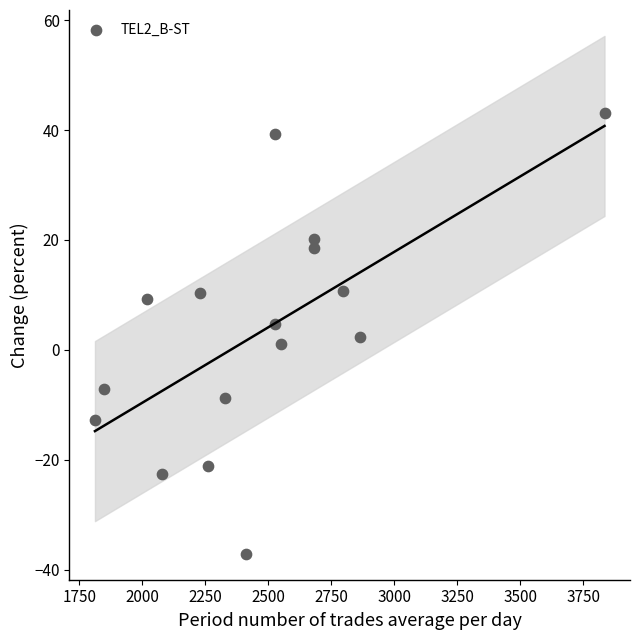

What is the range of X values (max minus min)?

2023.3